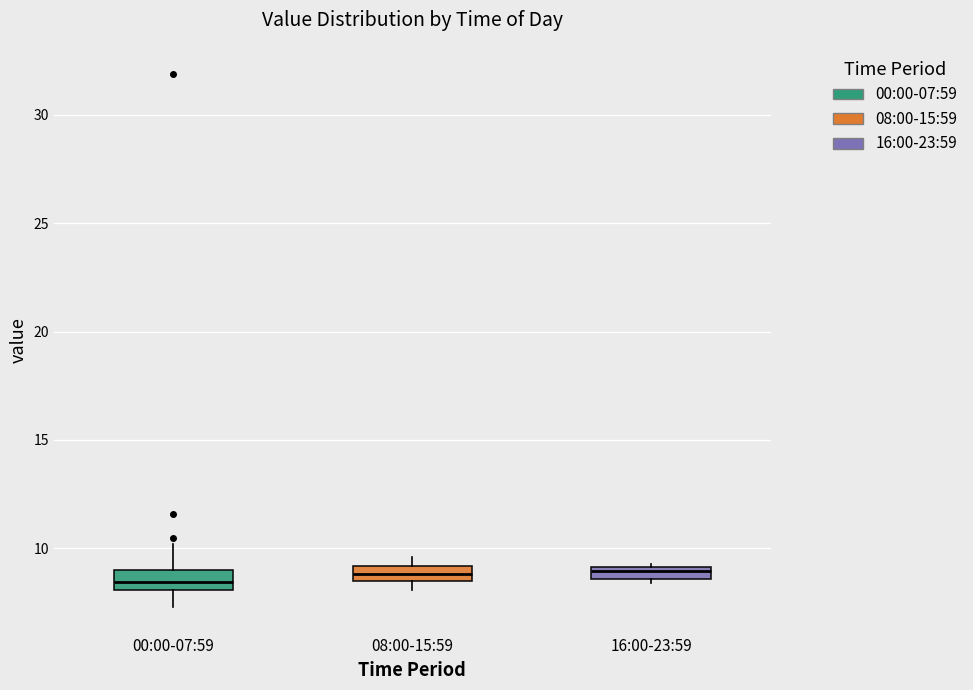

Where is the lower edge of the box for 08:00-15:59 on the y-axis? The values are not printed on the chart, so give them approximately, as read against the axis.

8.5